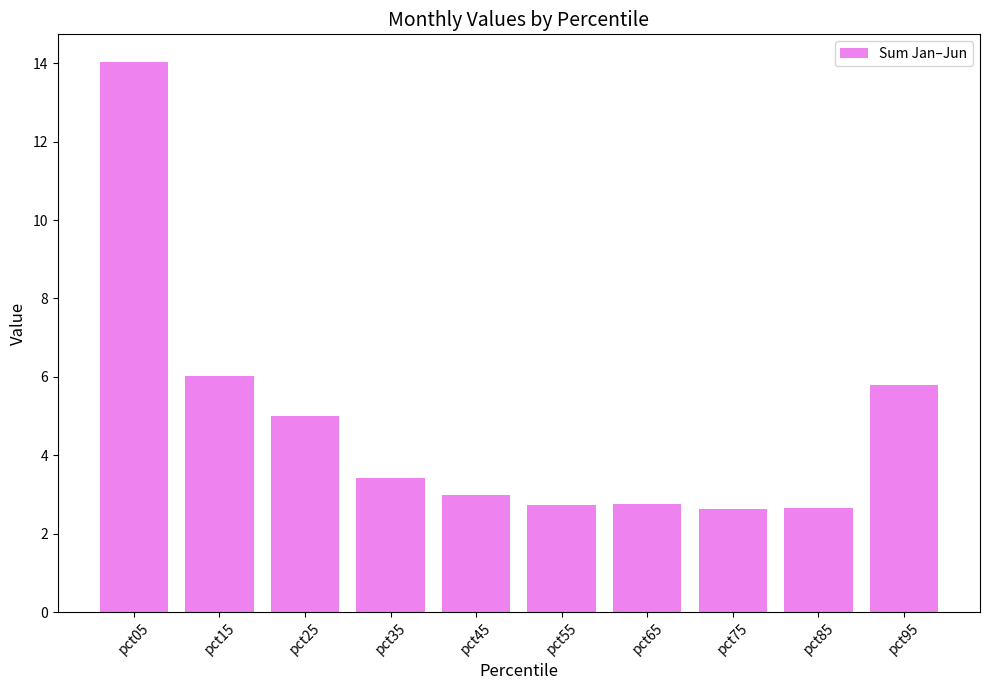

What is the approximate value at pct05?

14.0